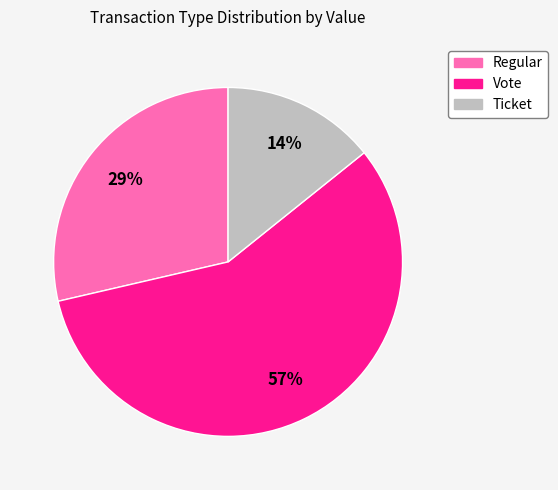

Is Vote the majority of the pie?

Yes